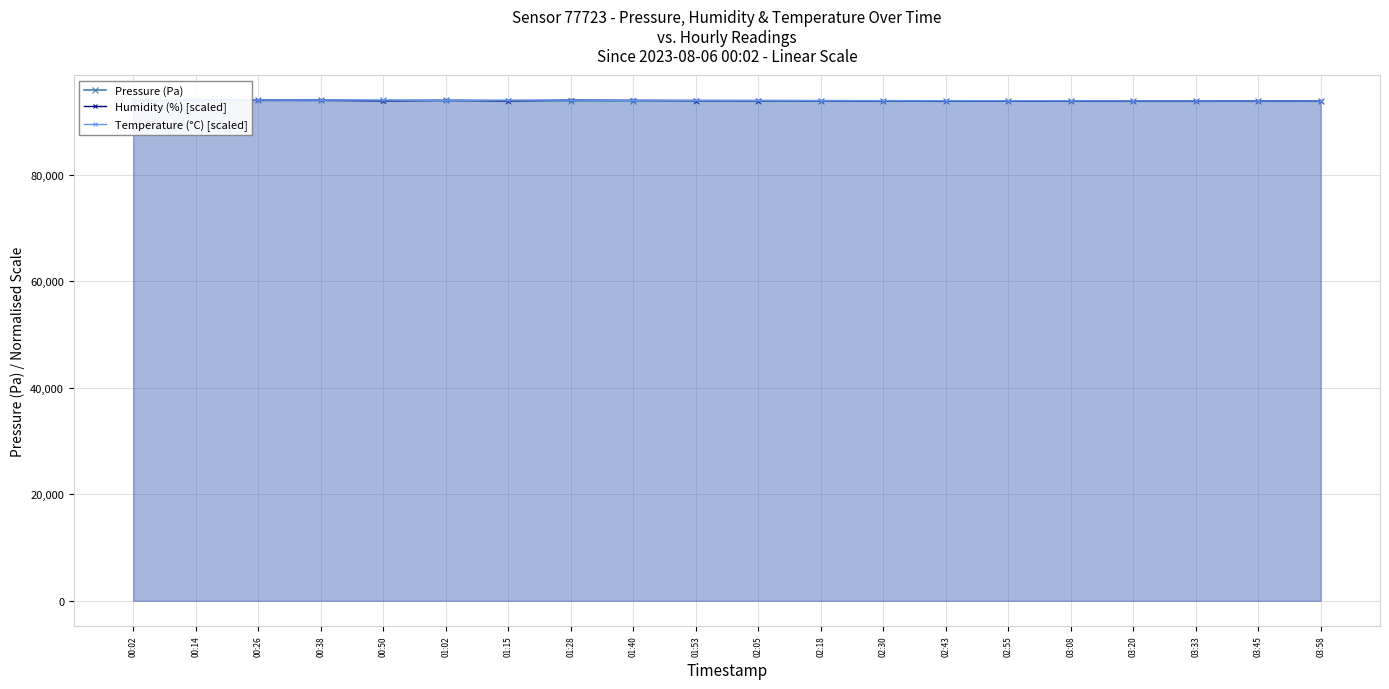

At how many categories does at least one series exceed 93901?

13